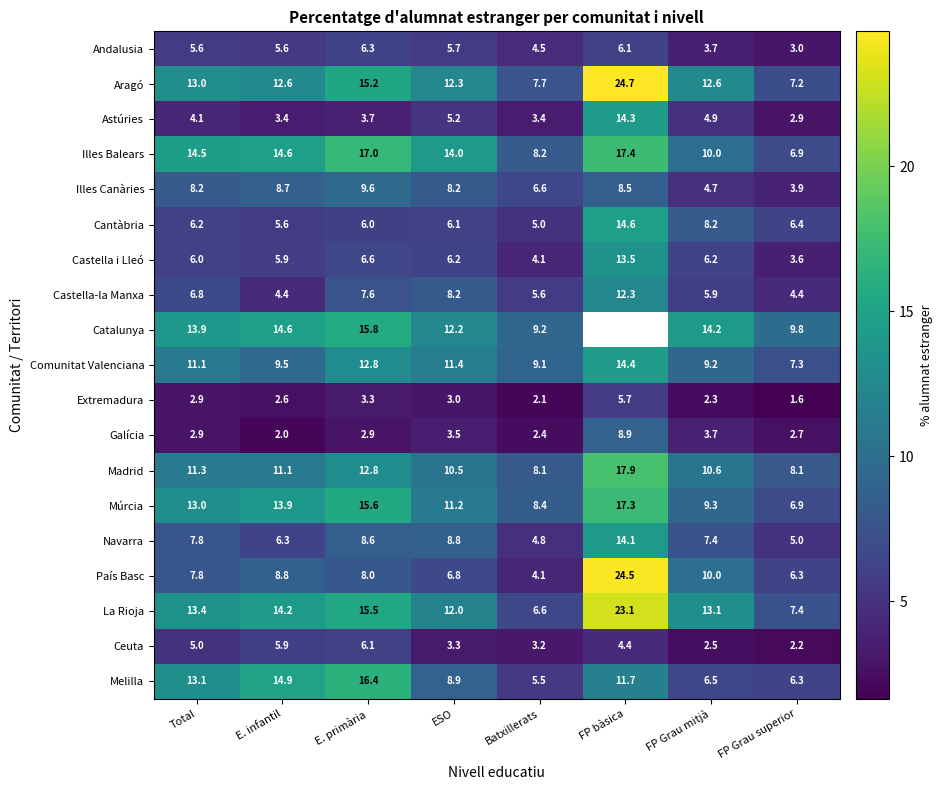

What is the difference between the Castella-la Manxa values at FP Grau superior and Total?

2.4